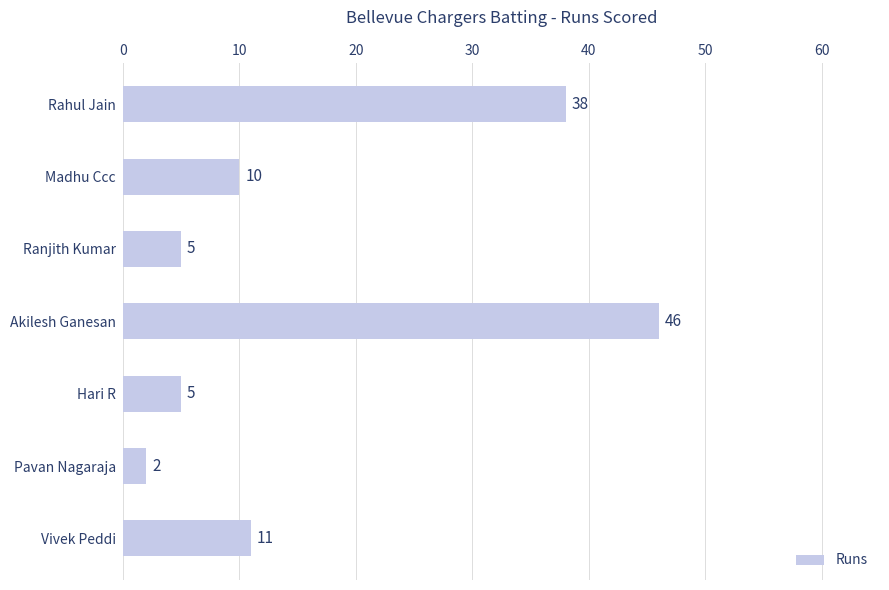

Which label corresponds to the largest value in the chart?

Akilesh Ganesan